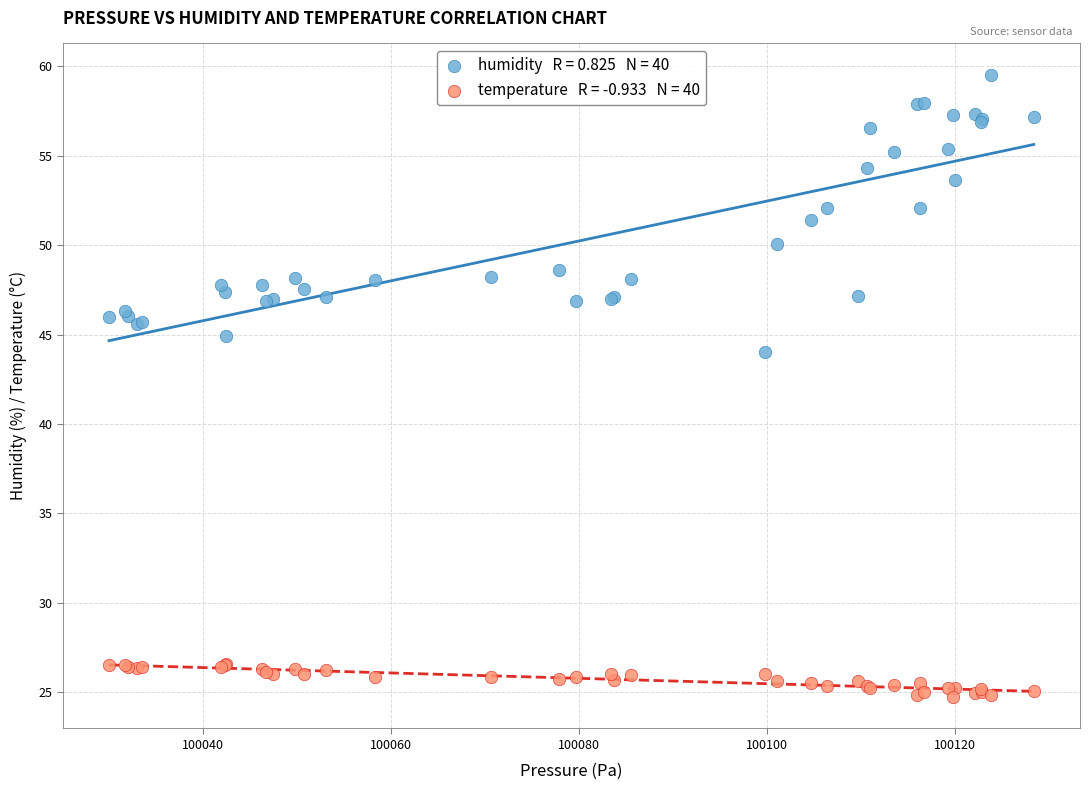

Across all series, what Y value is closest to 42?

44.0